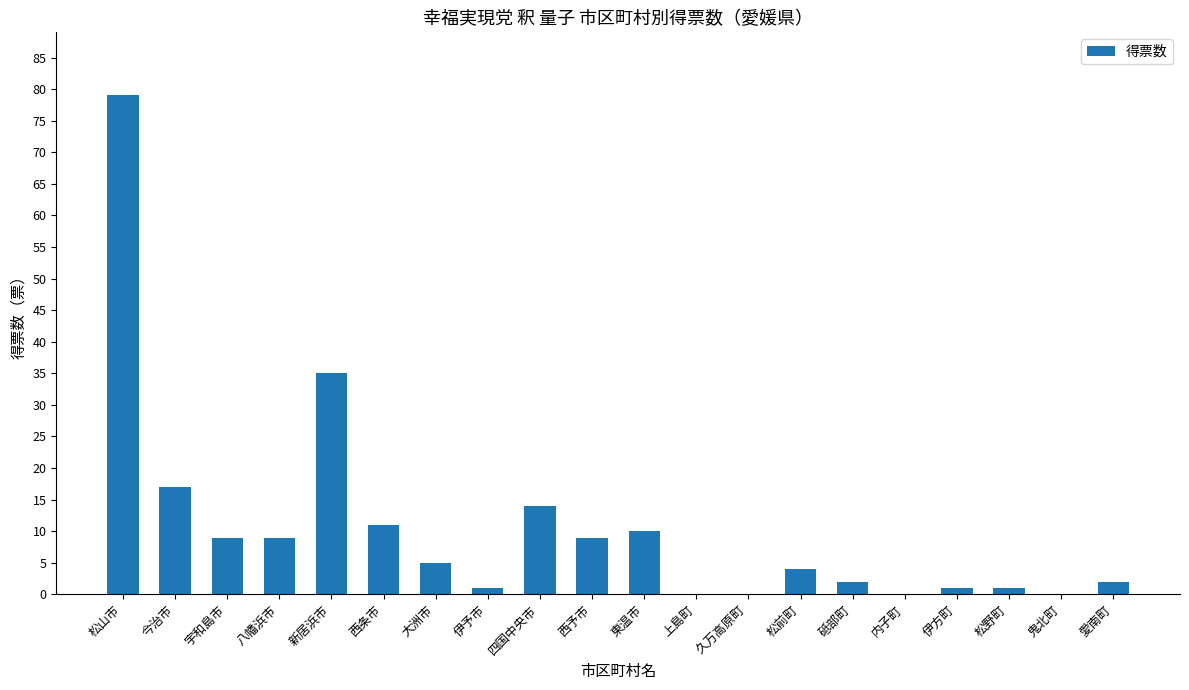

Is it true that the value at 大洲市 is 5?

True